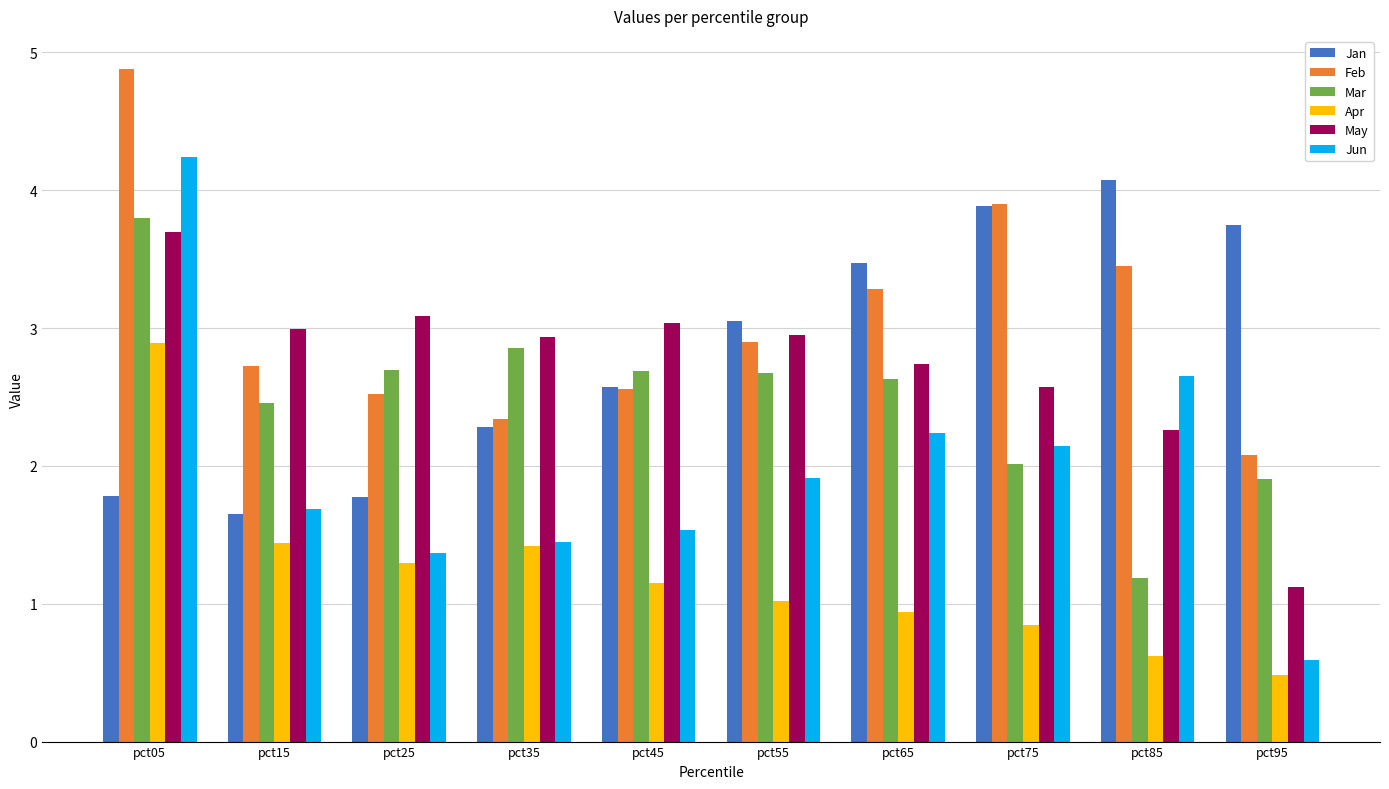

How many groups of bars are there?

10